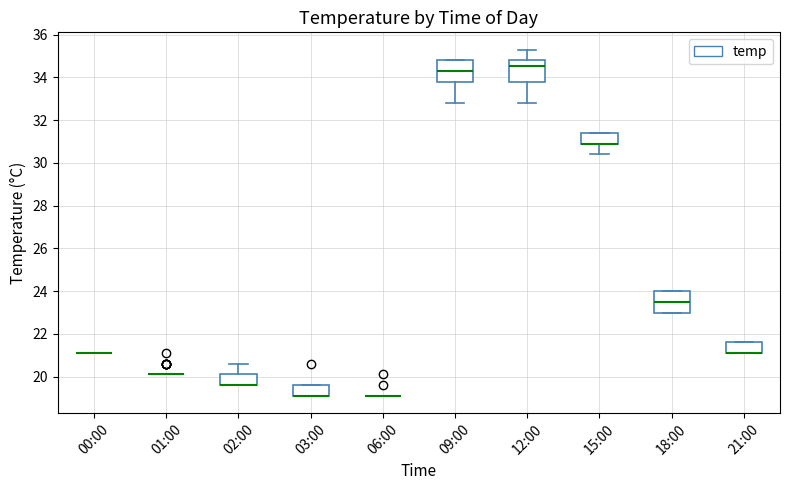

Reading left to right, transcribe this box plot: for each box, give where its median line is, the range the box spans, and where its two whiskers end, as read against the y-axis. The values are not printed on the chart, so give them approximately, as read against the axis.

00:00: box collapsed to a line at 21.2, whiskers 21.2 to 21.2
01:00: box collapsed to a line at 20.2, whiskers 20.2 to 20.2
02:00: median 19.6 (drawn on the box's lower edge), box 19.6 to 20.2, whiskers 19.6 to 20.6
03:00: median 19.2 (drawn on the box's lower edge), box 19.2 to 19.6, whiskers 19.2 to 19.6
06:00: box collapsed to a line at 19.2, whiskers 19.2 to 19.2
09:00: median 34.4, box 33.8 to 34.8, whiskers 32.8 to 34.8
12:00: median 34.6, box 33.8 to 34.8, whiskers 32.8 to 35.4
15:00: median 31.0 (drawn on the box's lower edge), box 31.0 to 31.4, whiskers 30.4 to 31.4
18:00: median 23.6, box 23.0 to 24.0, whiskers 23.0 to 24.0
21:00: median 21.2 (drawn on the box's lower edge), box 21.2 to 21.6, whiskers 21.2 to 21.6